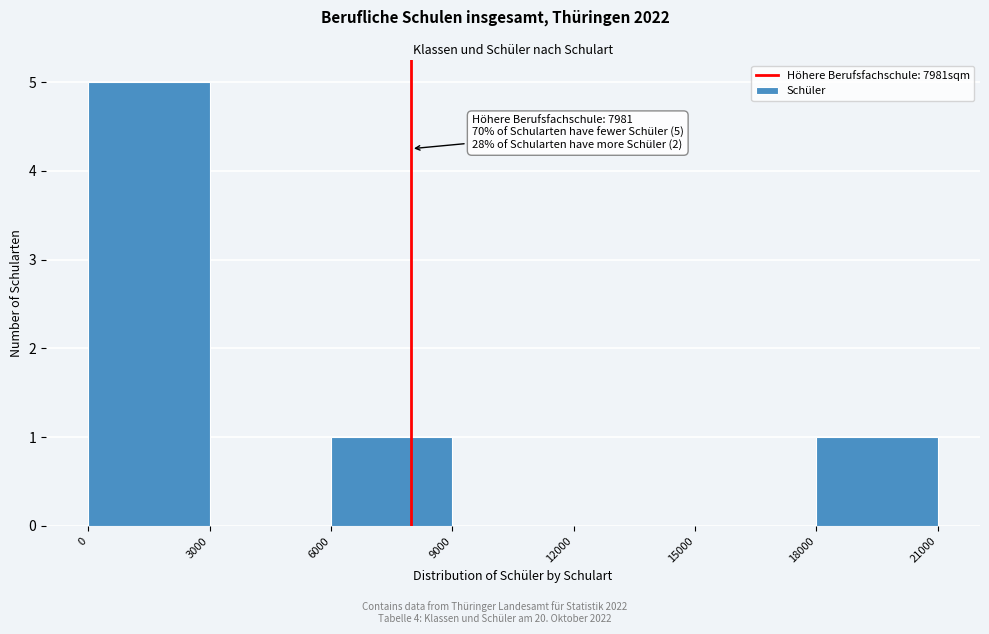

Which range on the x-axis has the tallest bar?

0 to 3000